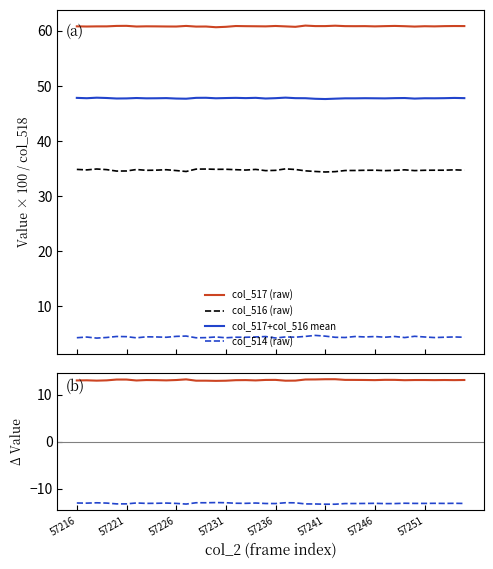

How many categories are shown in the chart?

40